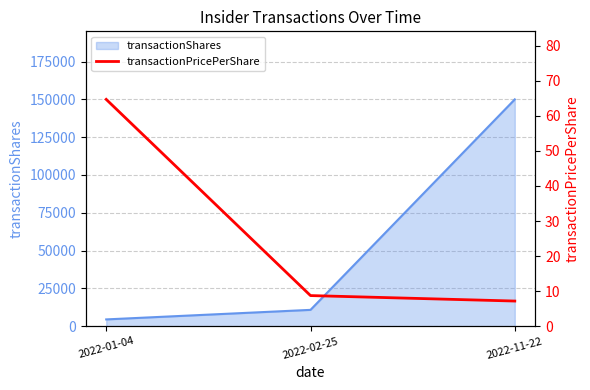

What is the minimum value for transactionShares?

4500